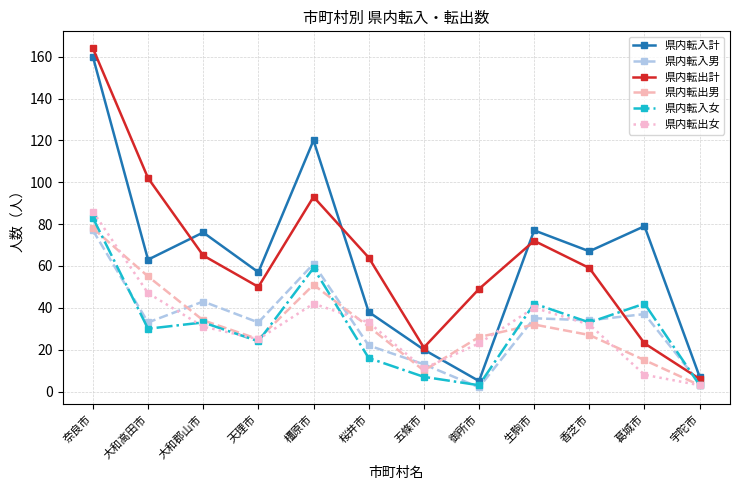

At how many categories does at least one series exceed 75?

6